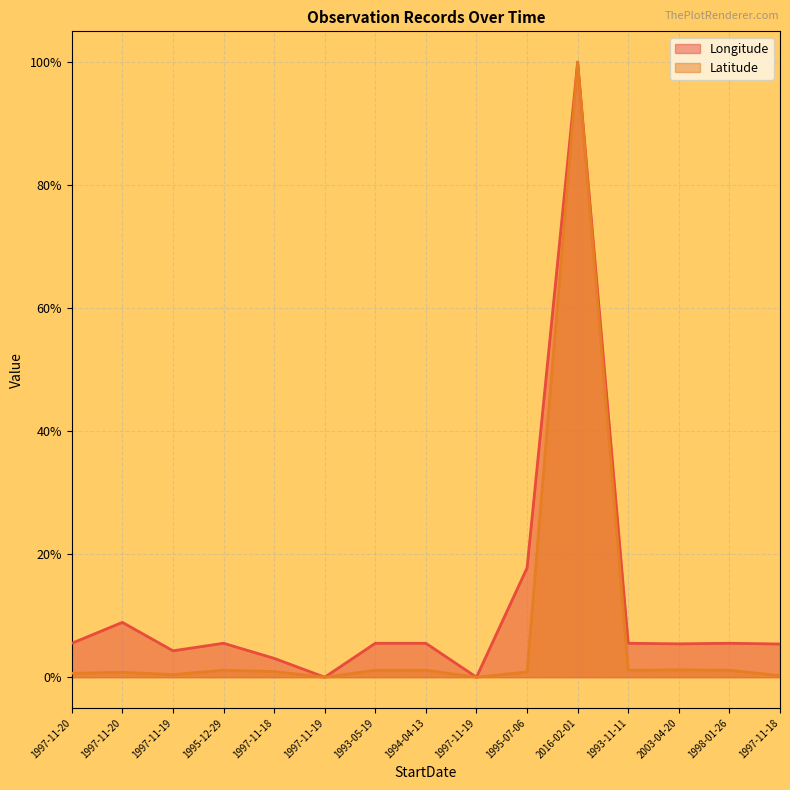

What is the difference between the maximum and second lowest values in the Latitude series?

1.0